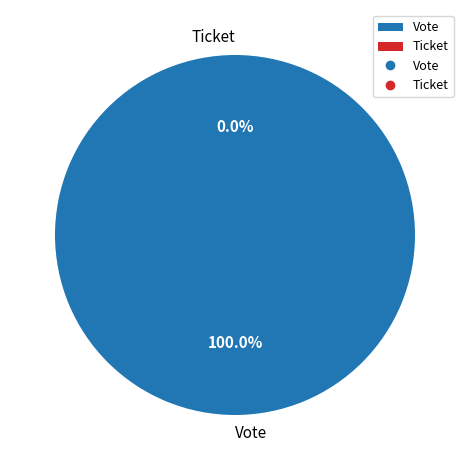

What is the change in value from Vote to Ticket?

-1